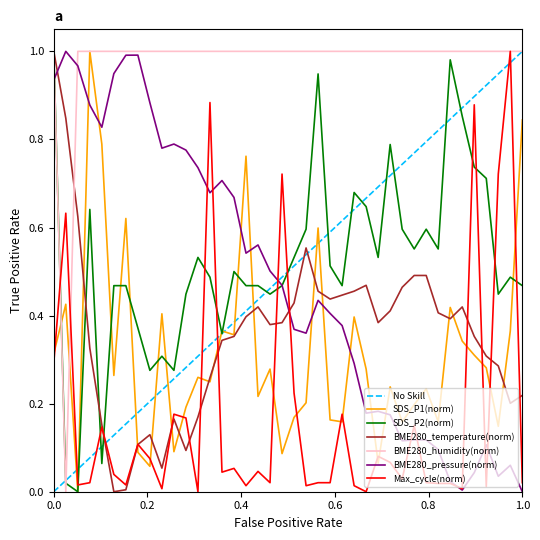

True or false: SDS_P2 has more than 1 points higher than both neighbors.

True